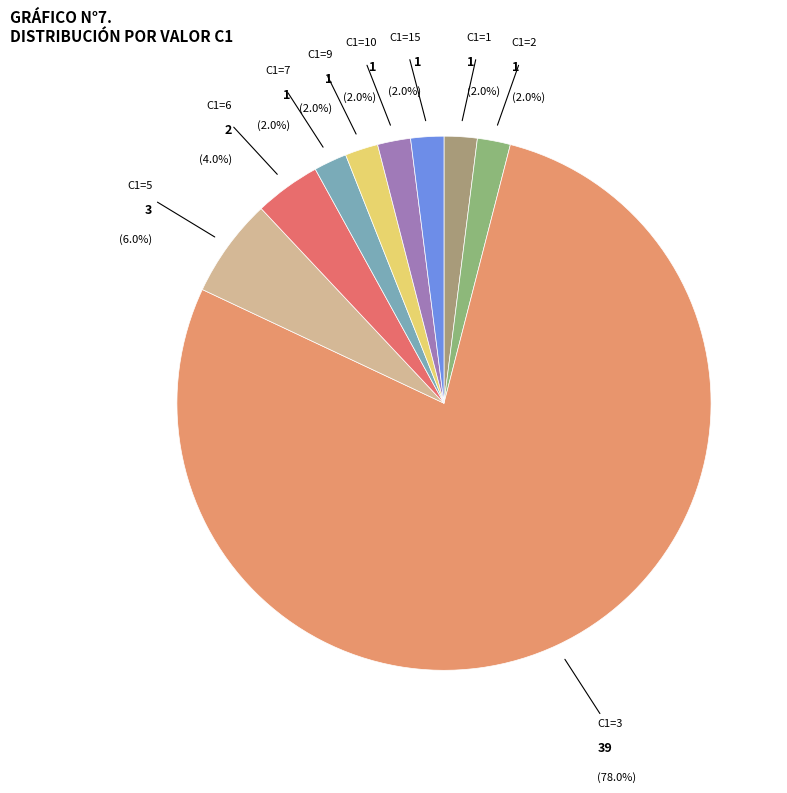

To the nearest percent, what portion does C1=2 represent?

2%